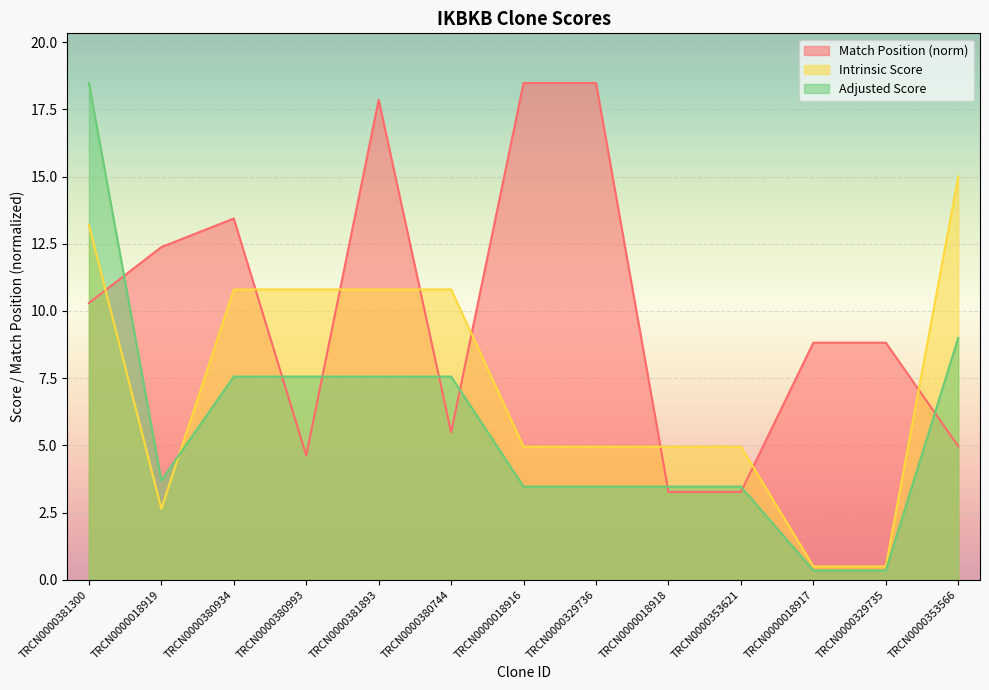

Count the number of data series in this chart.

3